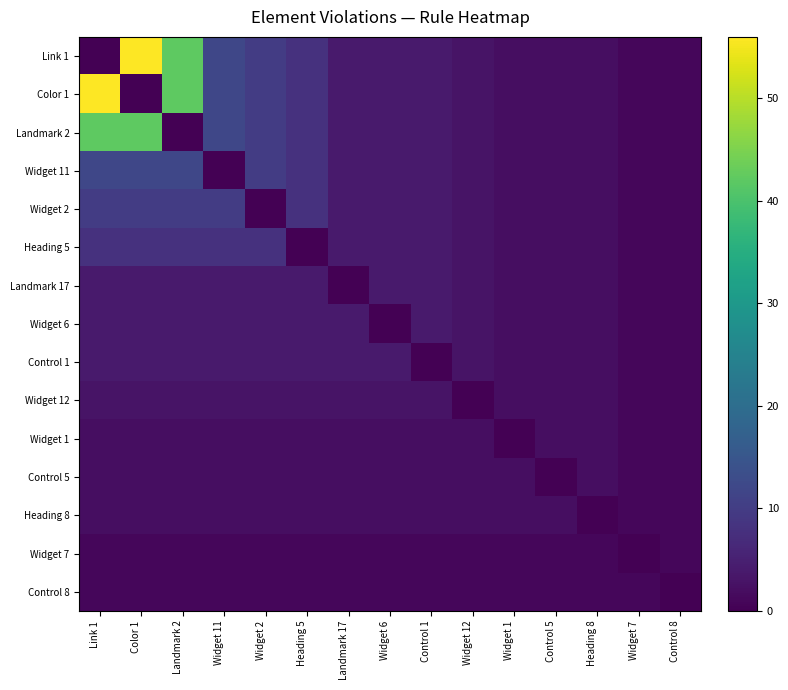

Reading left to right, what are all the values shown in this chart?

Link 1: Link 1=0	Color 1=56	Landmark 2=42	Widget 11=12	Widget 2=10	Heading 5=8	Landmark 17=4	Widget 6=4	Control 1=4	Widget 12=3	Widget 1=2	Control 5=2	Heading 8=2	Widget 7=1	Control 8=1
Color 1: Link 1=56	Color 1=0	Landmark 2=42	Widget 11=12	Widget 2=10	Heading 5=8	Landmark 17=4	Widget 6=4	Control 1=4	Widget 12=3	Widget 1=2	Control 5=2	Heading 8=2	Widget 7=1	Control 8=1
Landmark 2: Link 1=42	Color 1=42	Landmark 2=0	Widget 11=12	Widget 2=10	Heading 5=8	Landmark 17=4	Widget 6=4	Control 1=4	Widget 12=3	Widget 1=2	Control 5=2	Heading 8=2	Widget 7=1	Control 8=1
Widget 11: Link 1=12	Color 1=12	Landmark 2=12	Widget 11=0	Widget 2=10	Heading 5=8	Landmark 17=4	Widget 6=4	Control 1=4	Widget 12=3	Widget 1=2	Control 5=2	Heading 8=2	Widget 7=1	Control 8=1
Widget 2: Link 1=10	Color 1=10	Landmark 2=10	Widget 11=10	Widget 2=0	Heading 5=8	Landmark 17=4	Widget 6=4	Control 1=4	Widget 12=3	Widget 1=2	Control 5=2	Heading 8=2	Widget 7=1	Control 8=1
Heading 5: Link 1=8	Color 1=8	Landmark 2=8	Widget 11=8	Widget 2=8	Heading 5=0	Landmark 17=4	Widget 6=4	Control 1=4	Widget 12=3	Widget 1=2	Control 5=2	Heading 8=2	Widget 7=1	Control 8=1
Landmark 17: Link 1=4	Color 1=4	Landmark 2=4	Widget 11=4	Widget 2=4	Heading 5=4	Landmark 17=0	Widget 6=4	Control 1=4	Widget 12=3	Widget 1=2	Control 5=2	Heading 8=2	Widget 7=1	Control 8=1
Widget 6: Link 1=4	Color 1=4	Landmark 2=4	Widget 11=4	Widget 2=4	Heading 5=4	Landmark 17=4	Widget 6=0	Control 1=4	Widget 12=3	Widget 1=2	Control 5=2	Heading 8=2	Widget 7=1	Control 8=1
Control 1: Link 1=4	Color 1=4	Landmark 2=4	Widget 11=4	Widget 2=4	Heading 5=4	Landmark 17=4	Widget 6=4	Control 1=0	Widget 12=3	Widget 1=2	Control 5=2	Heading 8=2	Widget 7=1	Control 8=1
Widget 12: Link 1=3	Color 1=3	Landmark 2=3	Widget 11=3	Widget 2=3	Heading 5=3	Landmark 17=3	Widget 6=3	Control 1=3	Widget 12=0	Widget 1=2	Control 5=2	Heading 8=2	Widget 7=1	Control 8=1
Widget 1: Link 1=2	Color 1=2	Landmark 2=2	Widget 11=2	Widget 2=2	Heading 5=2	Landmark 17=2	Widget 6=2	Control 1=2	Widget 12=2	Widget 1=0	Control 5=2	Heading 8=2	Widget 7=1	Control 8=1
Control 5: Link 1=2	Color 1=2	Landmark 2=2	Widget 11=2	Widget 2=2	Heading 5=2	Landmark 17=2	Widget 6=2	Control 1=2	Widget 12=2	Widget 1=2	Control 5=0	Heading 8=2	Widget 7=1	Control 8=1
Heading 8: Link 1=2	Color 1=2	Landmark 2=2	Widget 11=2	Widget 2=2	Heading 5=2	Landmark 17=2	Widget 6=2	Control 1=2	Widget 12=2	Widget 1=2	Control 5=2	Heading 8=0	Widget 7=1	Control 8=1
Widget 7: Link 1=1	Color 1=1	Landmark 2=1	Widget 11=1	Widget 2=1	Heading 5=1	Landmark 17=1	Widget 6=1	Control 1=1	Widget 12=1	Widget 1=1	Control 5=1	Heading 8=1	Widget 7=0	Control 8=1
Control 8: Link 1=1	Color 1=1	Landmark 2=1	Widget 11=1	Widget 2=1	Heading 5=1	Landmark 17=1	Widget 6=1	Control 1=1	Widget 12=1	Widget 1=1	Control 5=1	Heading 8=1	Widget 7=1	Control 8=0